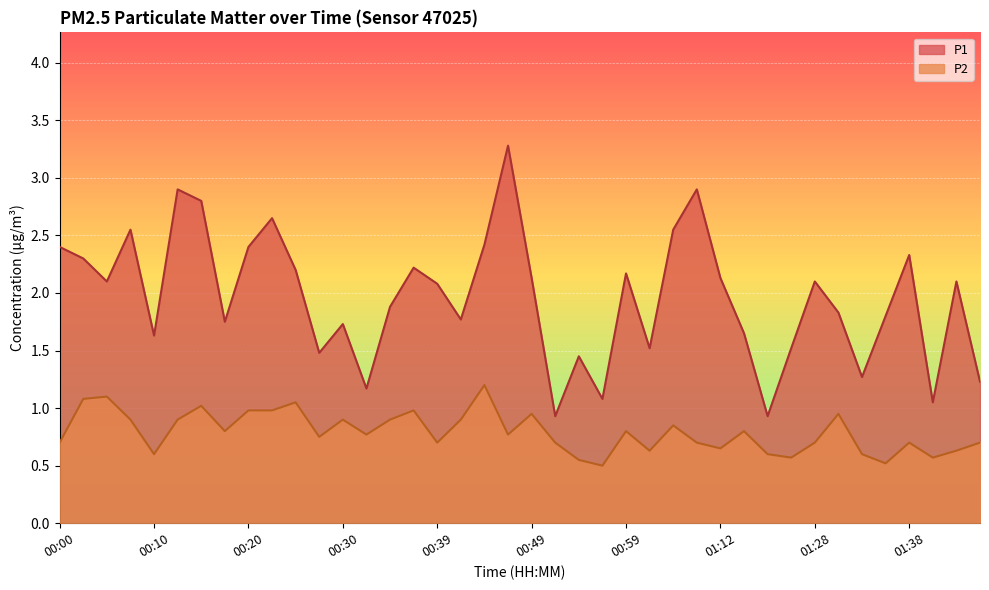

True or false: P2 and P1 intersect in this chart.

False